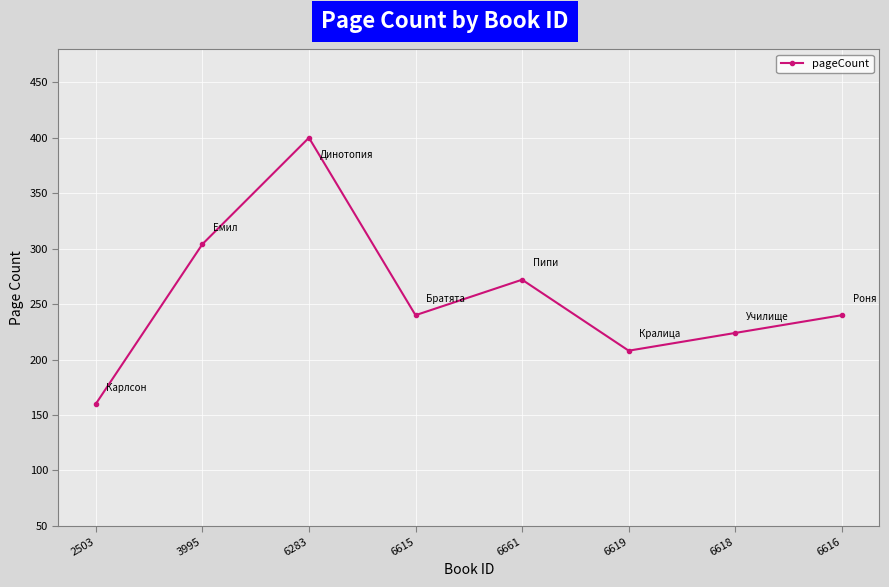

Reading left to right, extract all data points from this chart.

160	304	400	240	272	208	224	240